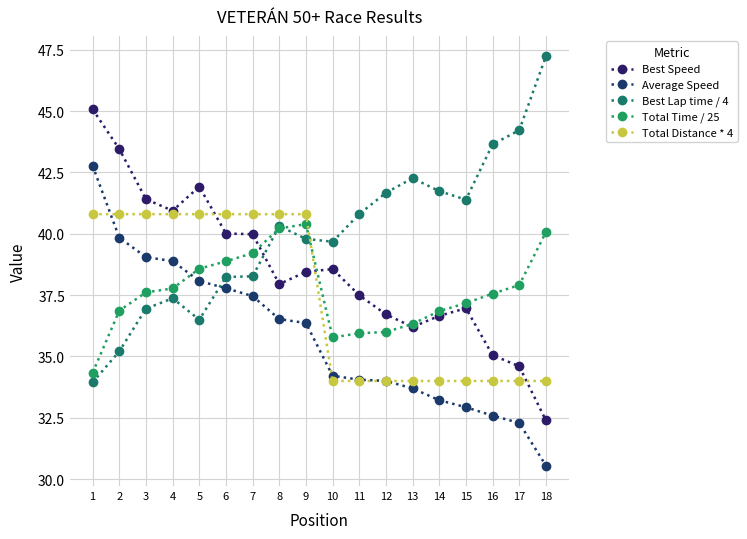

True or false: Total Distance * 4 has a value of 27.2 at 6.

False